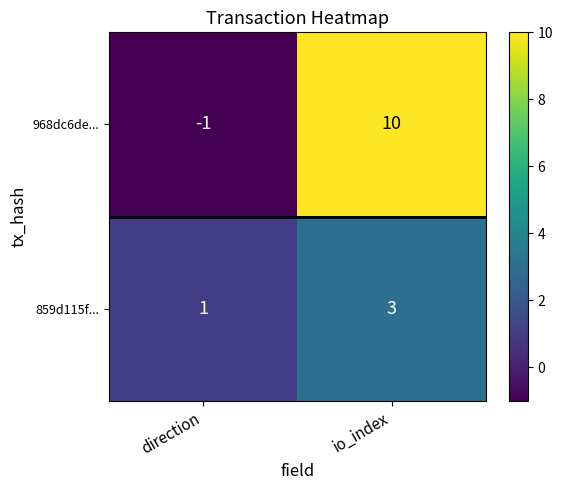

Which label corresponds to the largest value in the chart?

io_index